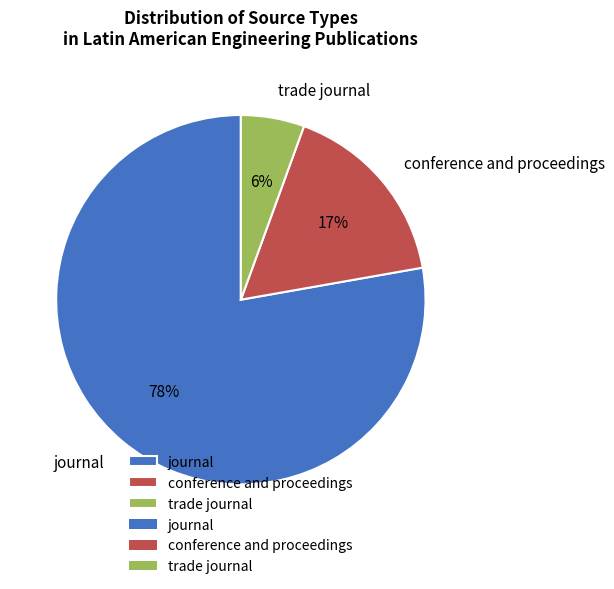

Which category has the smallest portion of the pie?

trade journal